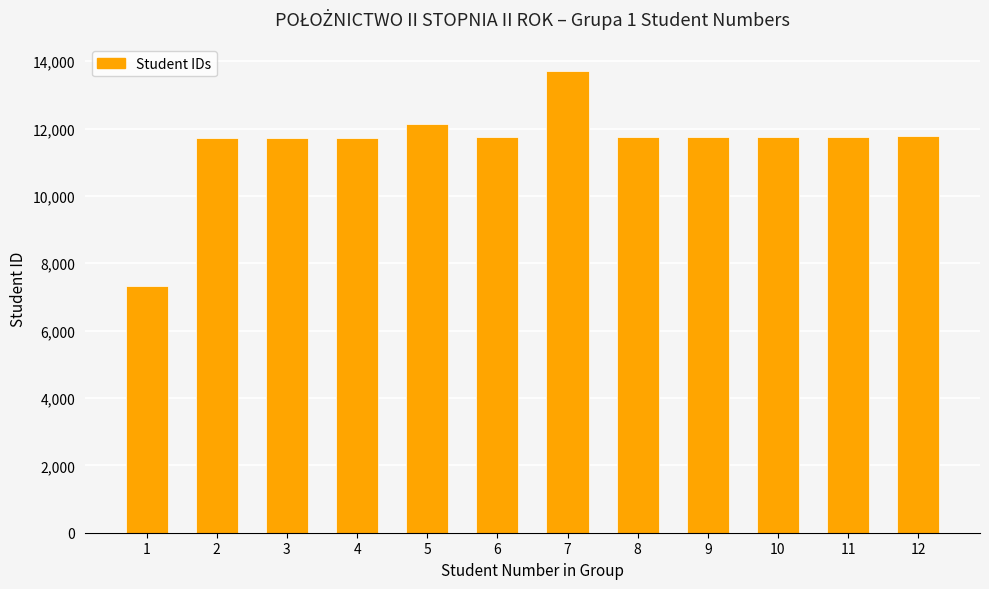

Read the value at 3.

11728